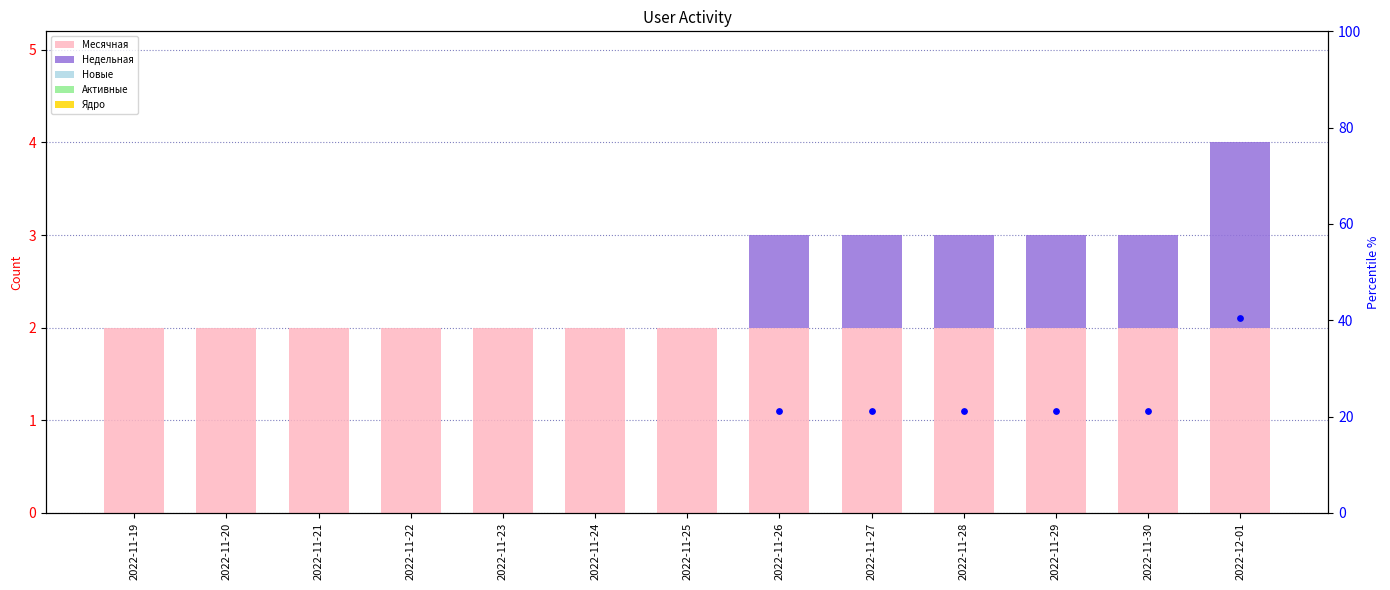

What are all the series names shown in the legend?

Месячная, Недельная, Новые, Активные, Ядро